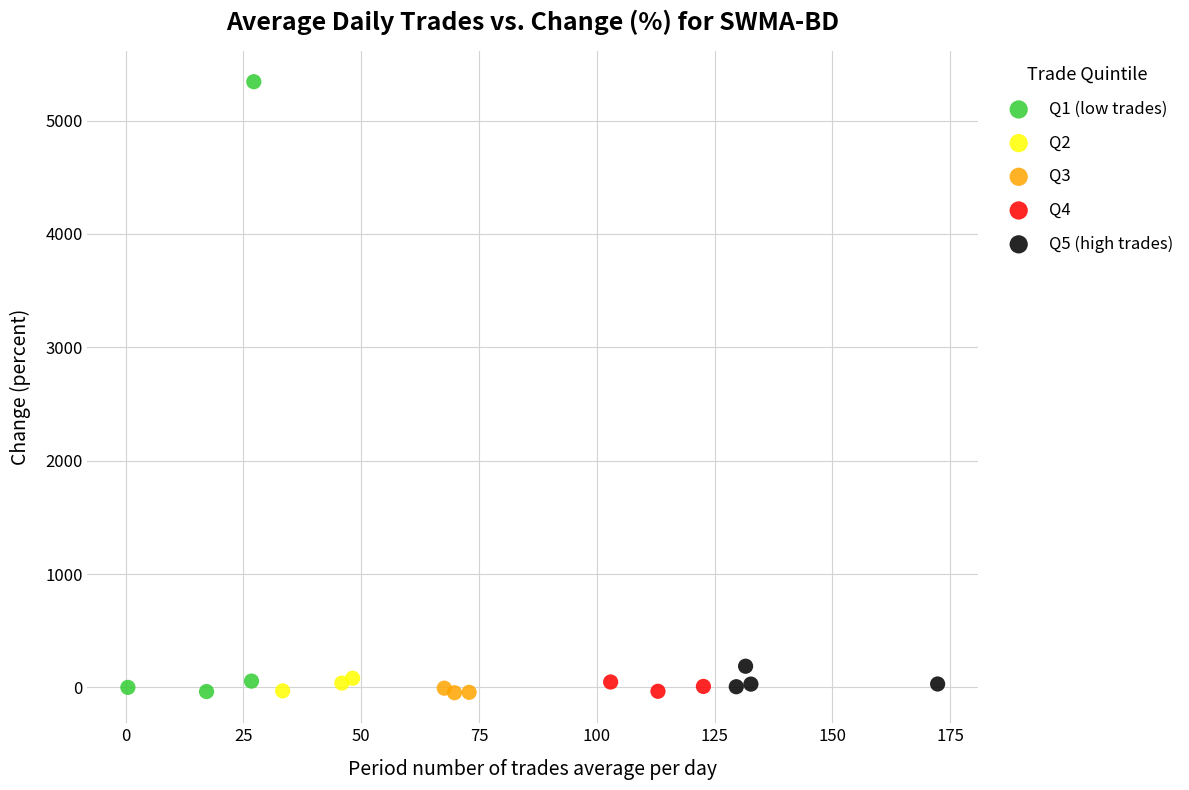

Which series has the largest Y range (max minus min)?

Q1 (low trades)